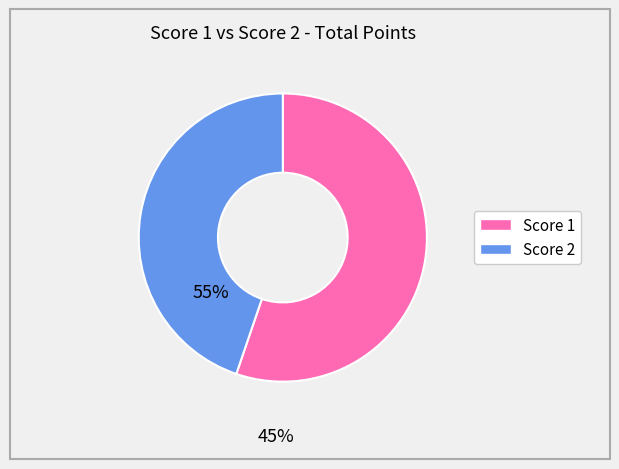

Which category has the smallest portion of the pie?

Score 2